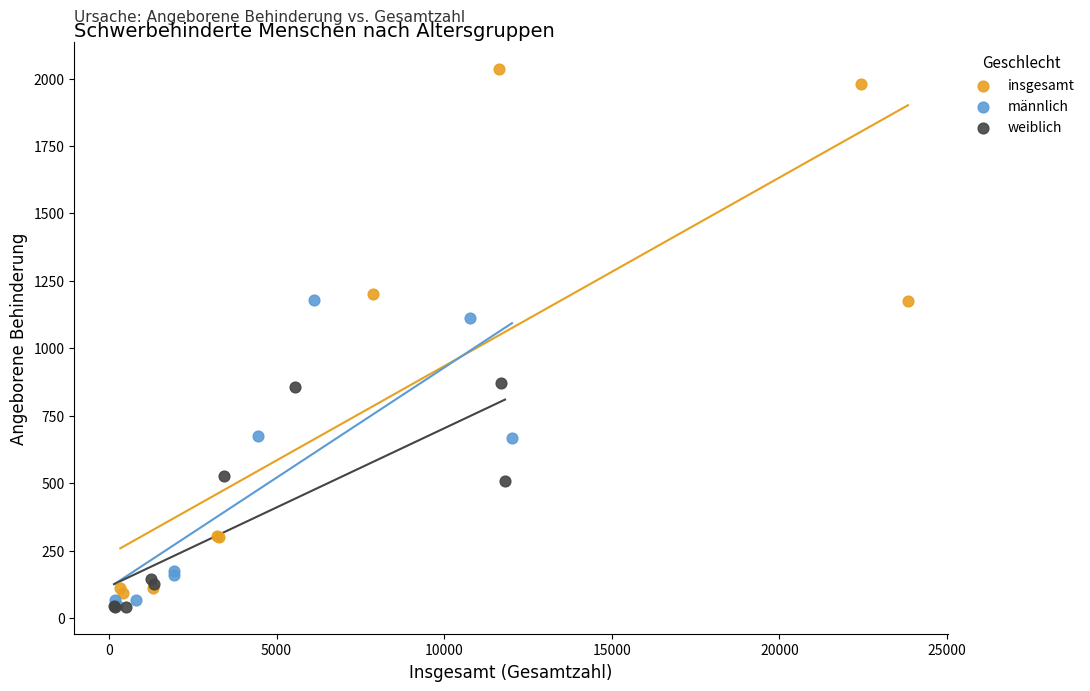

Which series contains the highest Y value?

insgesamt